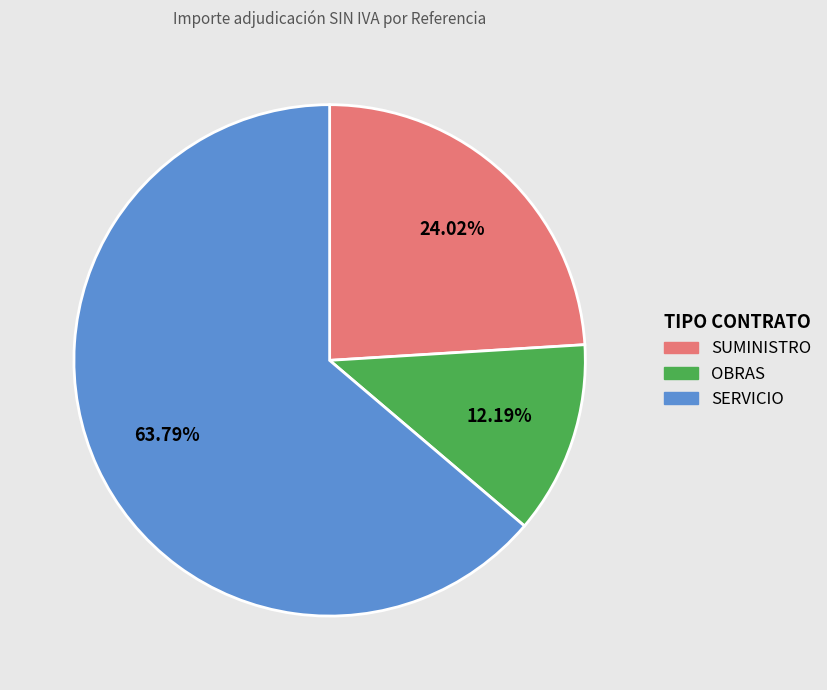

Is there any slice that represents more than half of the pie?

Yes